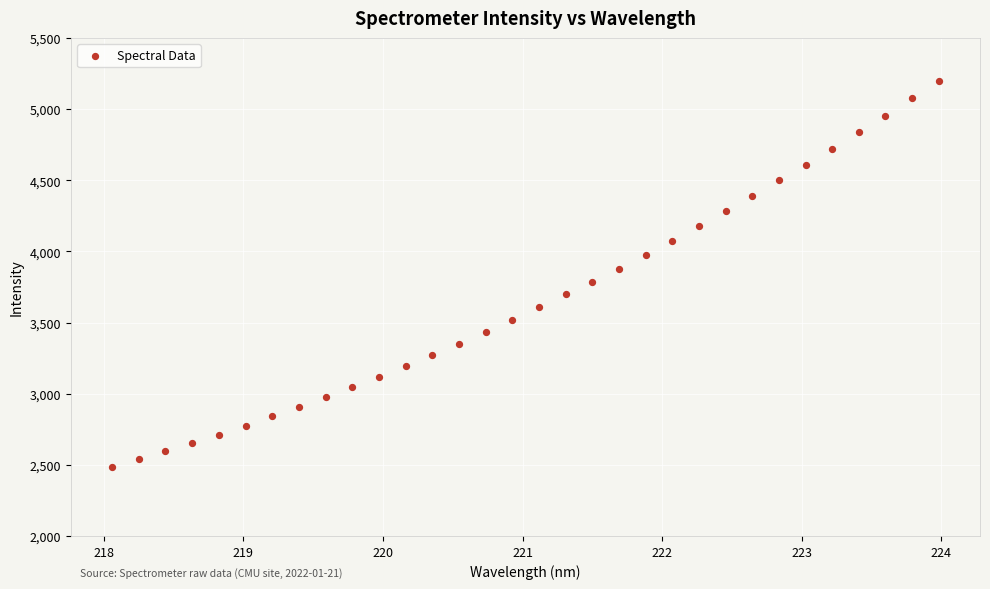

What is the range of Y values (max minus min)?

2713.2